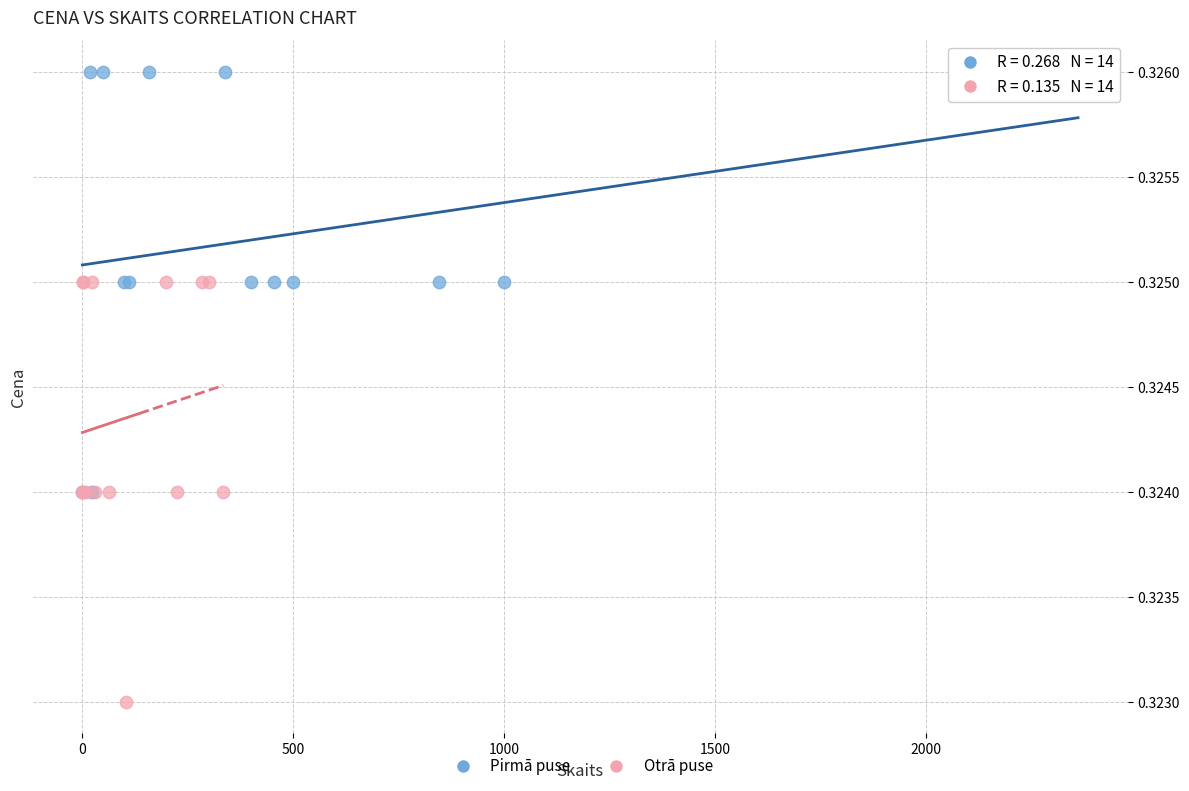

Which series contains the highest Y value?

Pirmā puse